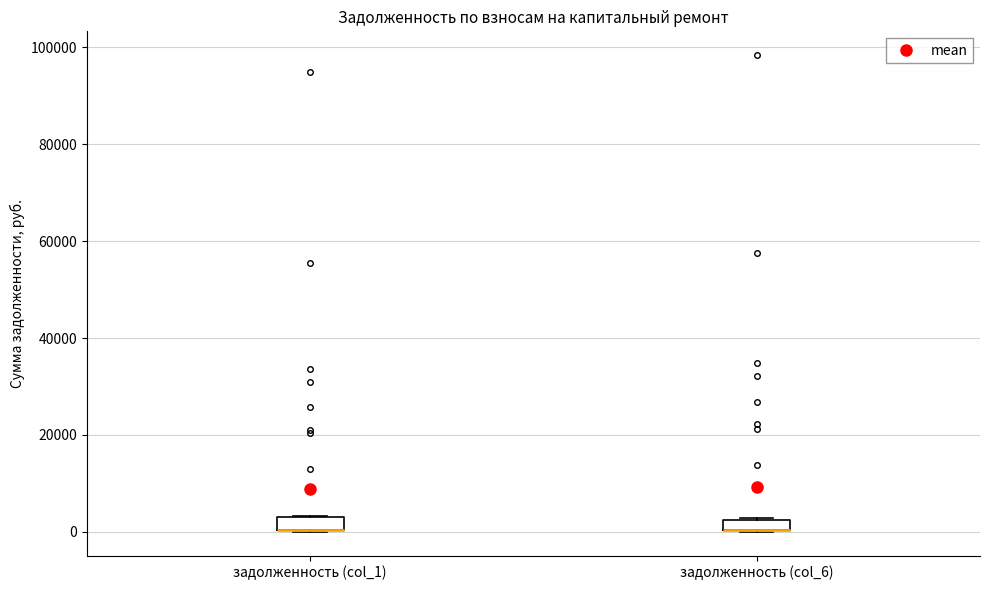

Where is the upper edge of the box for задолженность (col_1) on the y-axis? The values are not printed on the chart, so give them approximately, as read against the axis.

4000